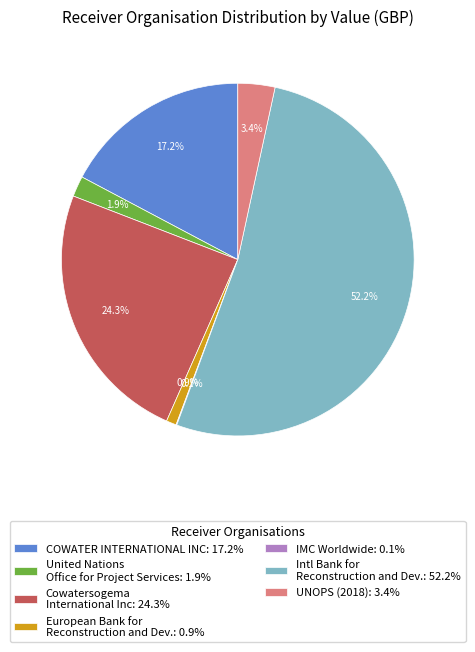

Approximately how many times larger is the value at European Bank for Reconstruction and Dev.: 0.9% compared to UNOPS (2018): 3.4%?

0.3